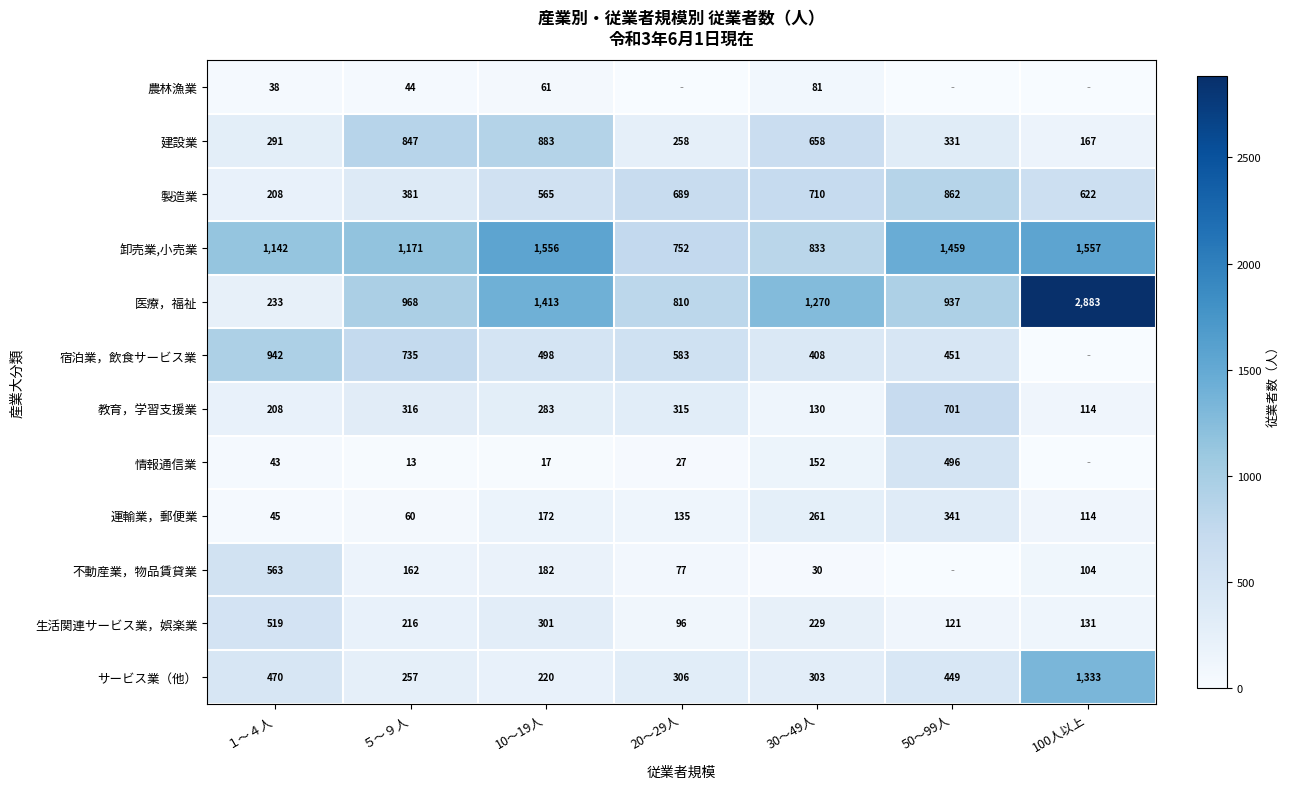

List the labels in order of サービス業（他） value, smallest first.

10～19人, ５～９人, 30～49人, 20～29人, 50～99人, １～４人, 100人以上